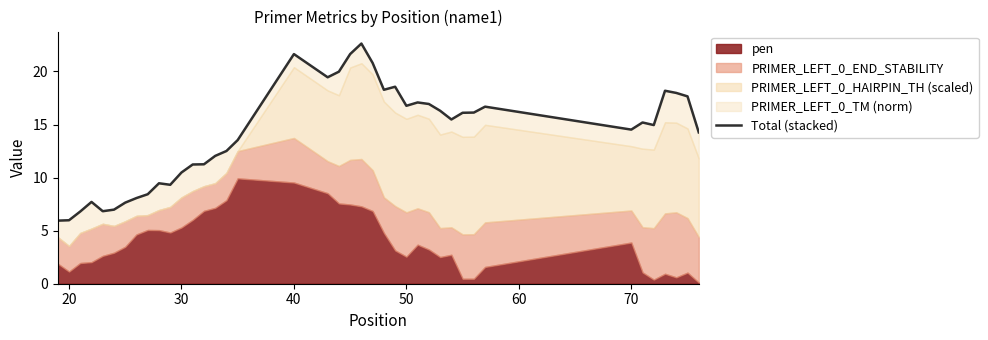

How many interior local valleys (lower than both neighbors) does the data have?

8